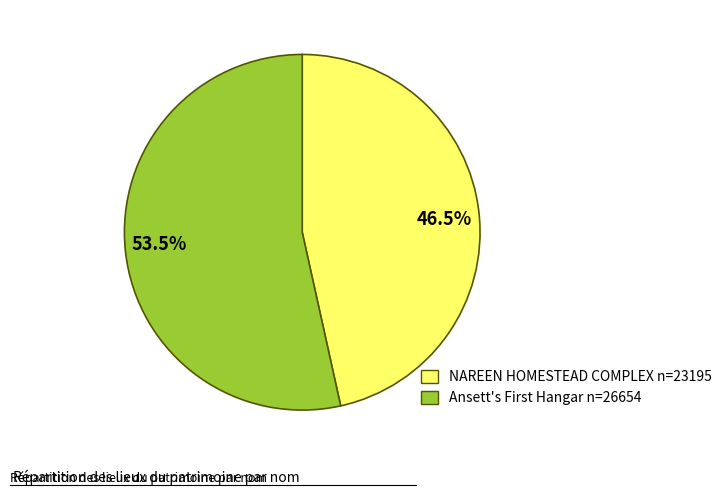

What is the ratio of the value at 46.5% to the value at 53.5%?

0.9